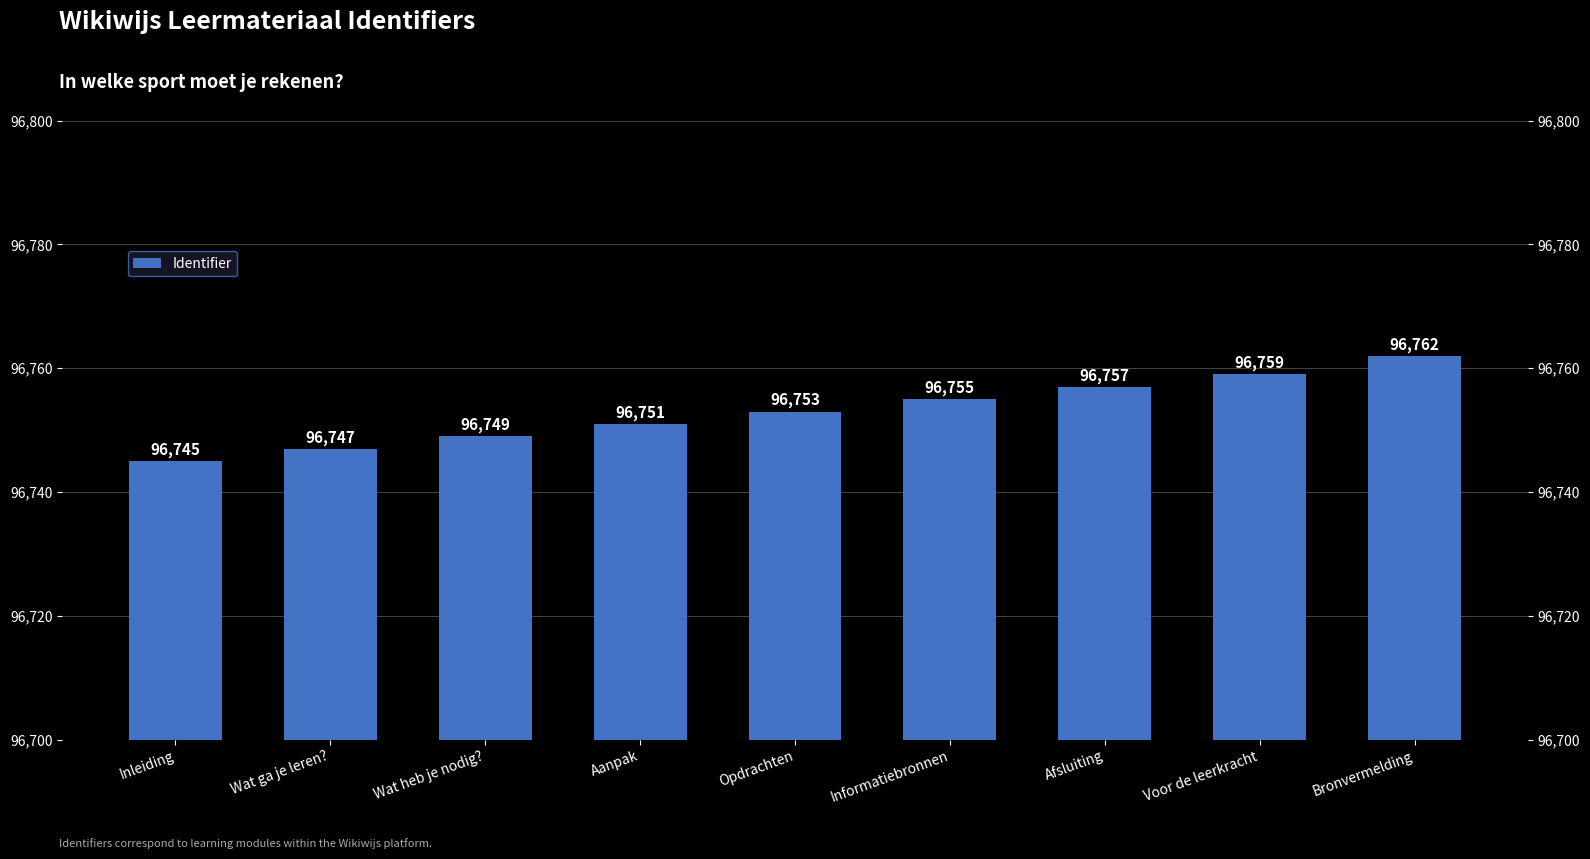

Does the chart contain any negative values?

No